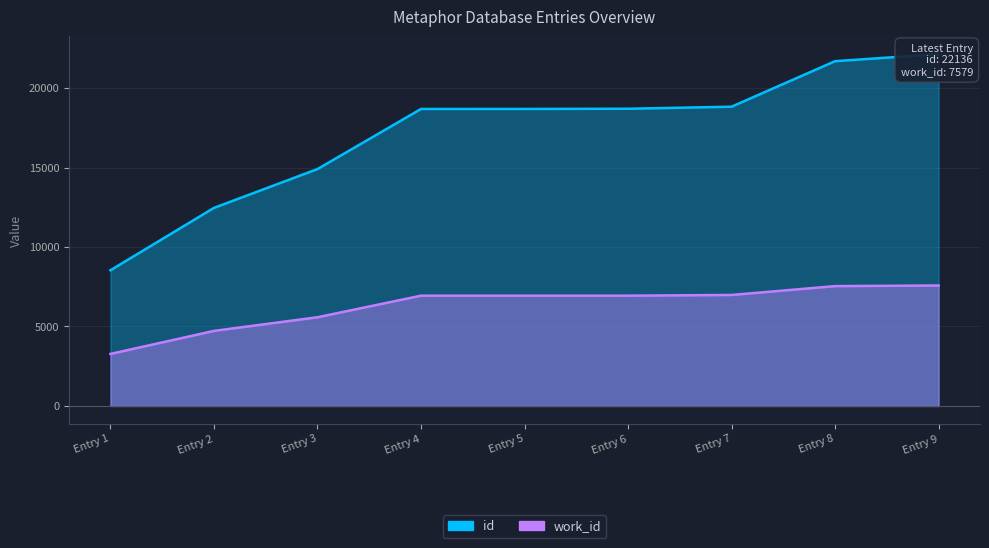

Is it true that id equals 29478 at Entry 6?

False